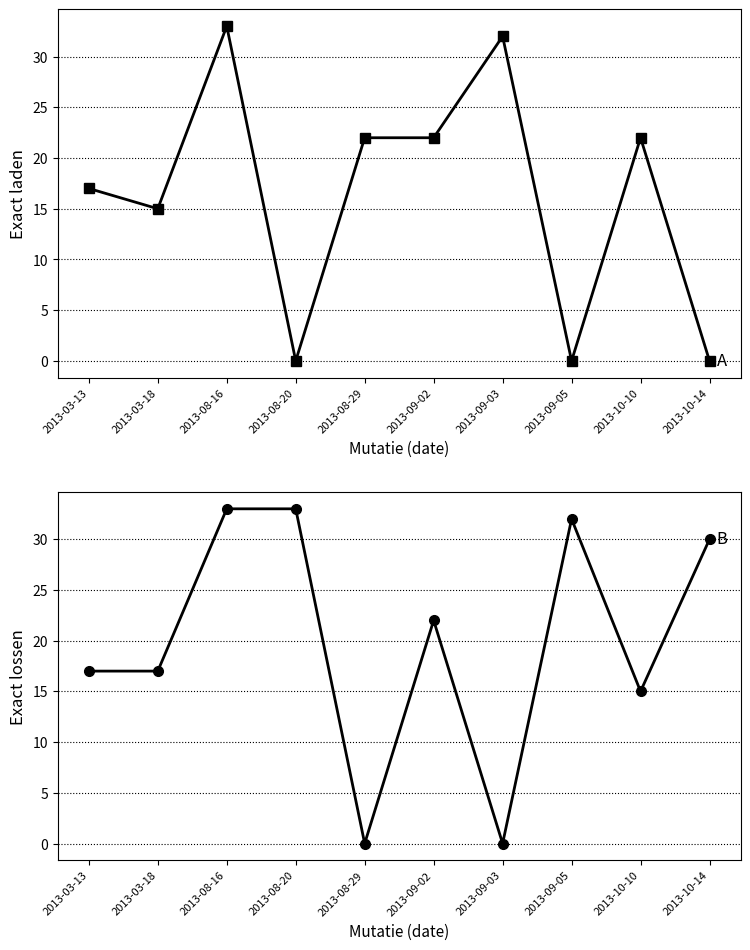

What is the difference between the highest and lowest values at 2013-10-14?

30